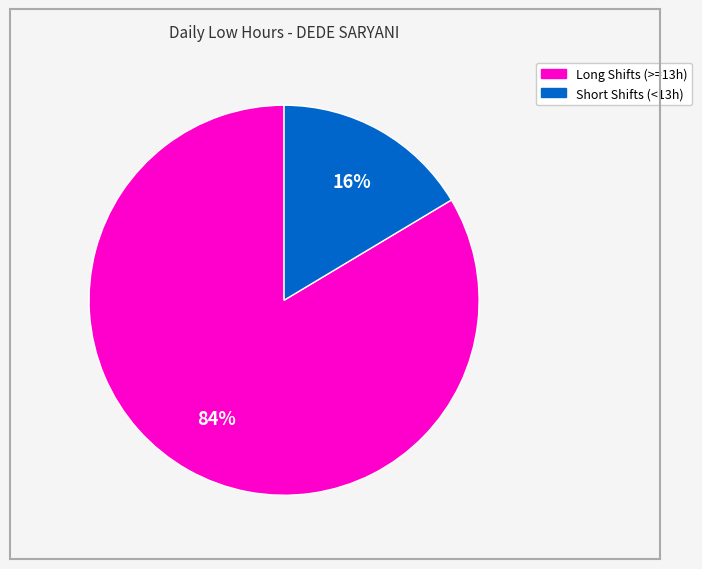

To the nearest percent, what is the average slice percentage?

50%